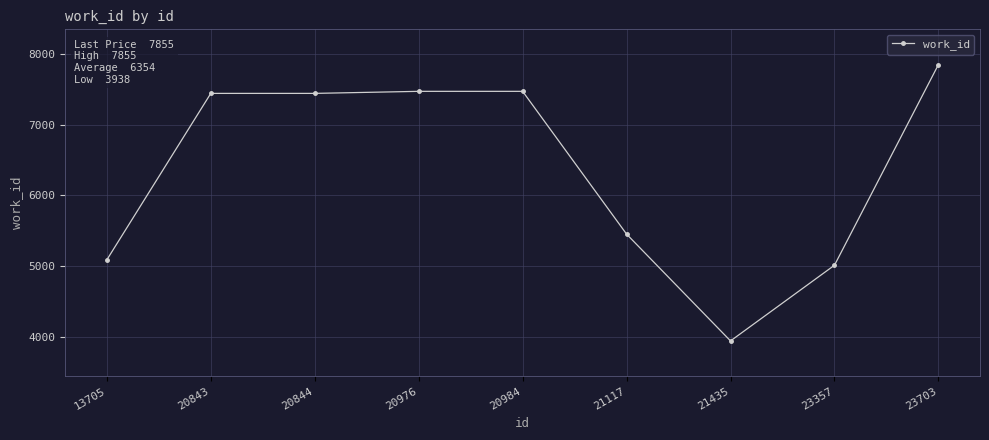

The value at 21117 is 5452. True or false?

True